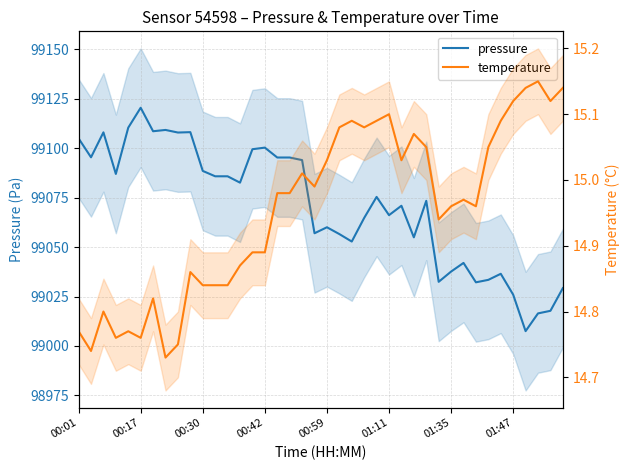

Between 8 and 25, which series saw the biggest shift?

pressure